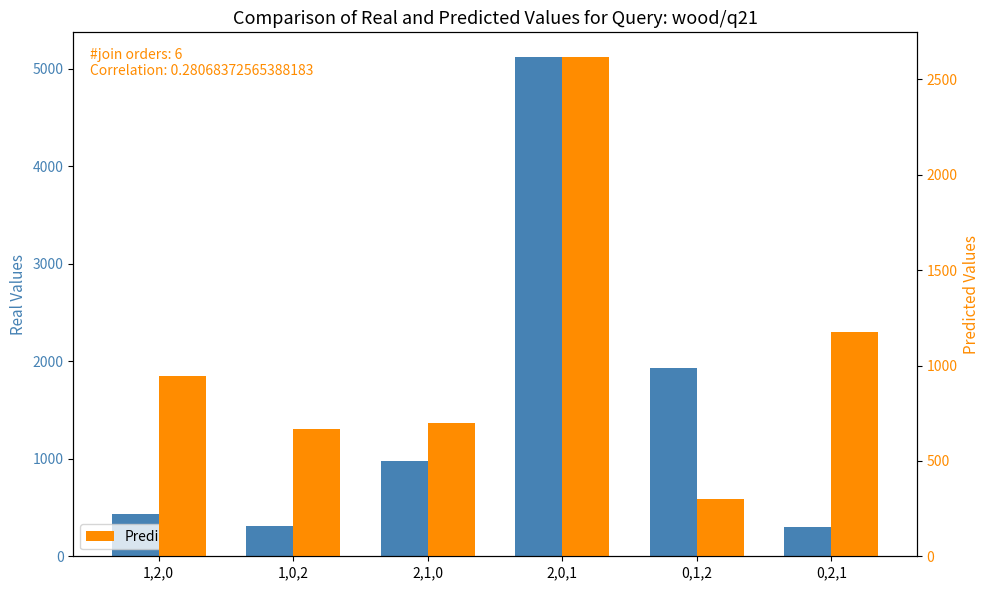

Which has a higher value, 1,2,0 or 0,1,2?

0,1,2